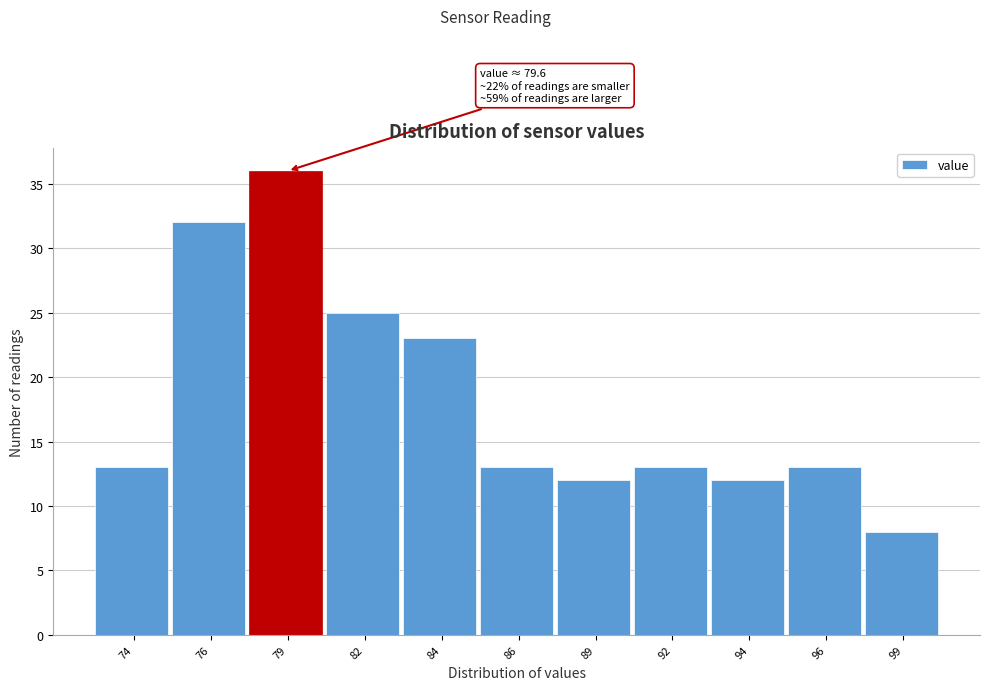

Reading left to right, what are all the values shown in this chart?

74=13	76=32	79=36	82=25	84=23	86=13	89=12	92=13	94=12	96=13	99=8